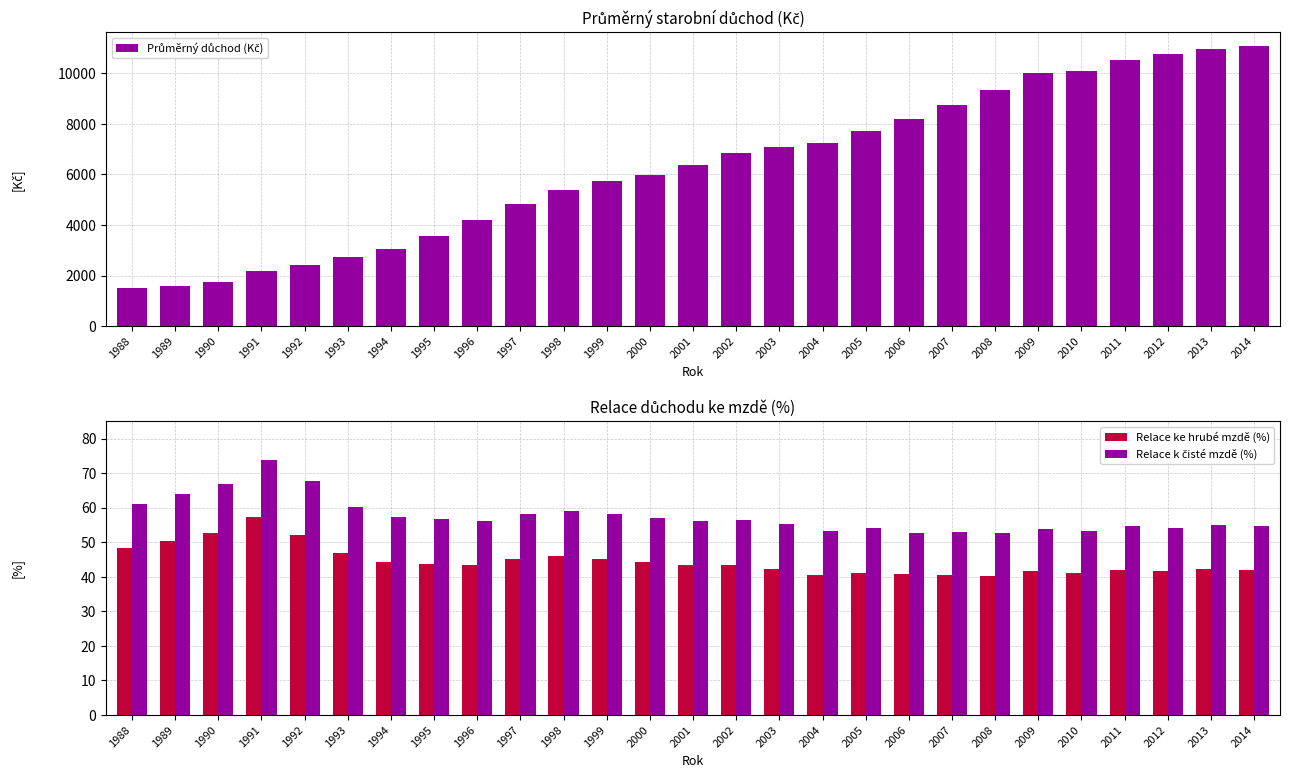

Which series changed the most between 2001 and 2006?

Průměrný důchod (Kč)